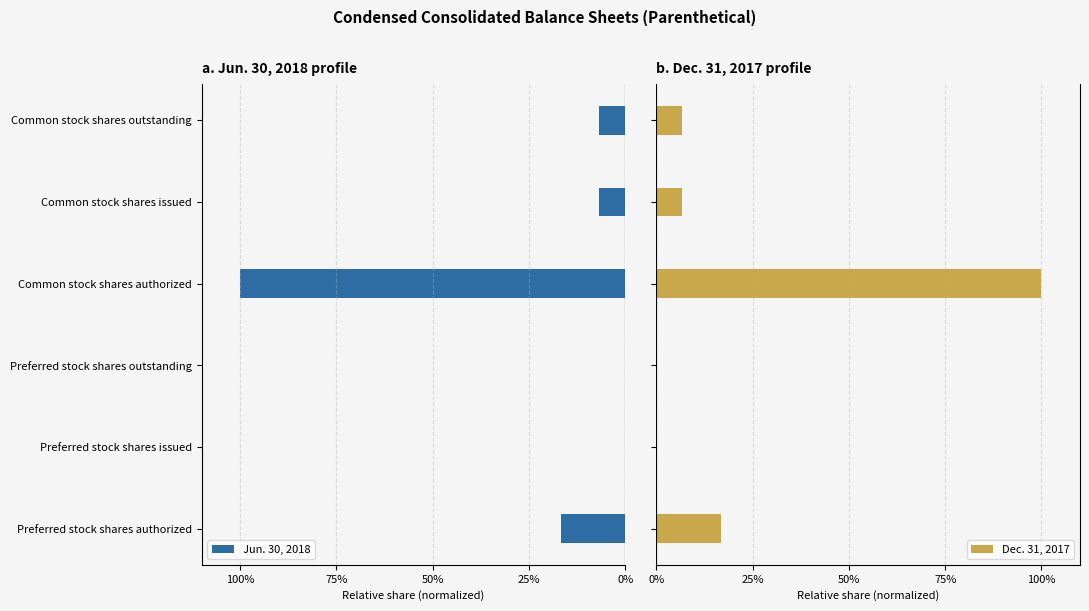

What is the sum of all Dec. 31, 2017 values?

130.1